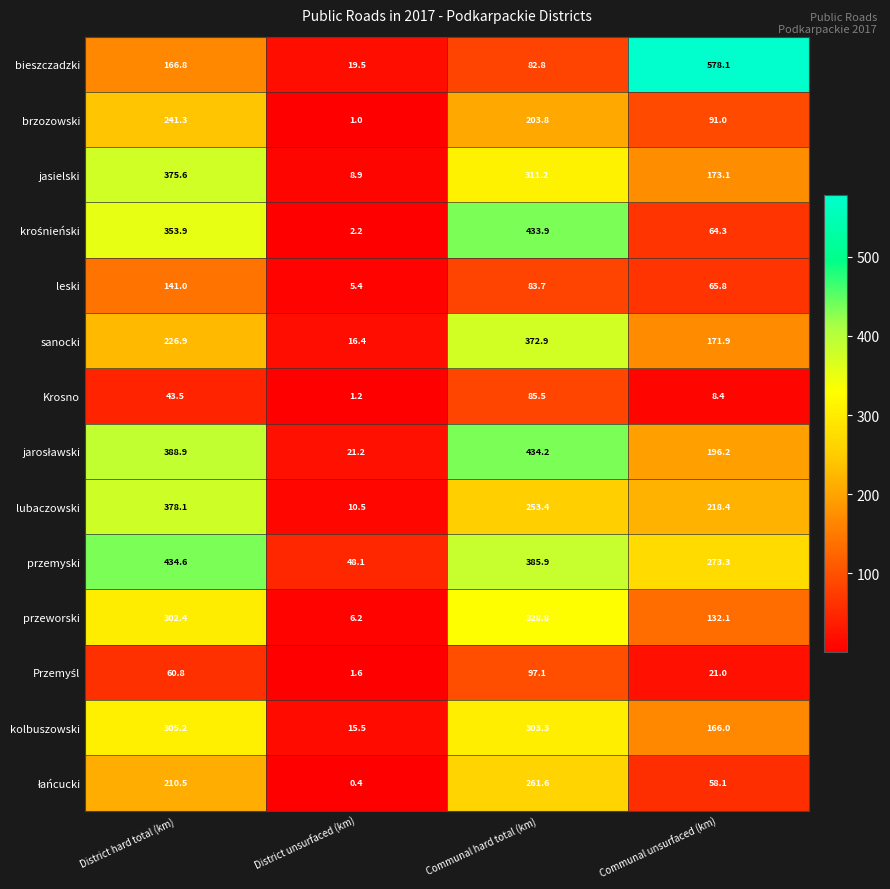

What is the difference between the highest and lowest values at Communal hard total (km)?

351.4